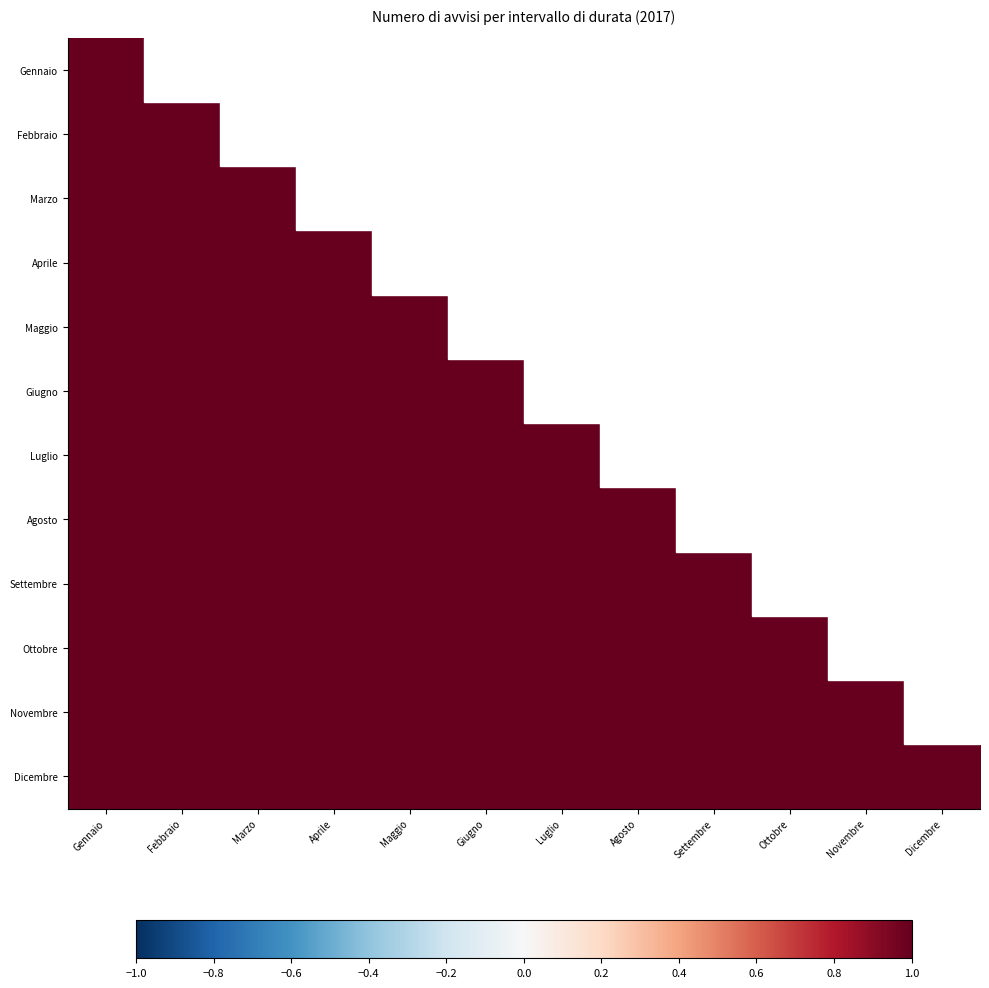

Between Settembre and Luglio, which is larger?

Settembre